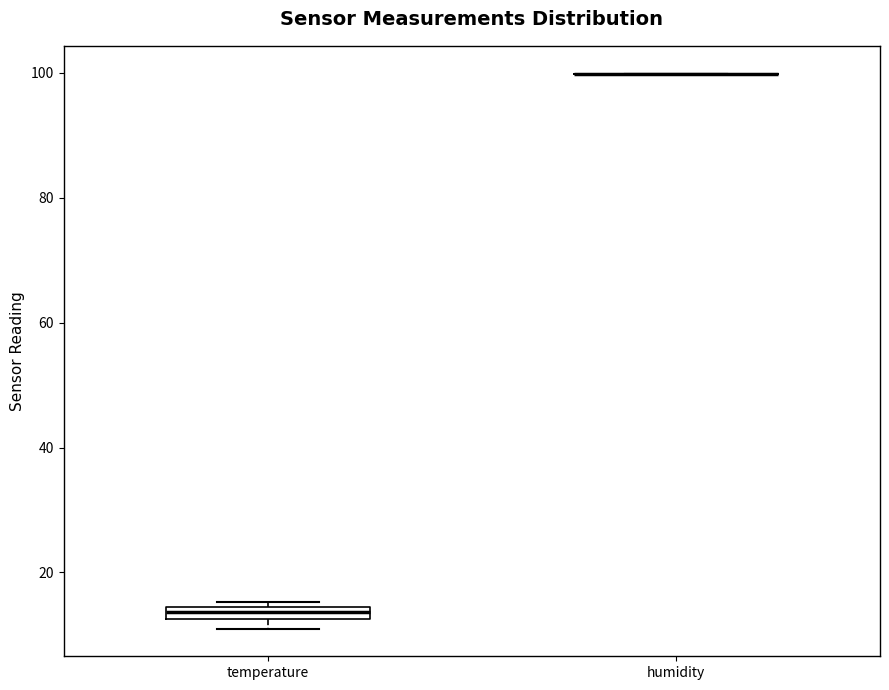

Comparing the boxes themselves (not the whiskers), which one is the tallest?

temperature